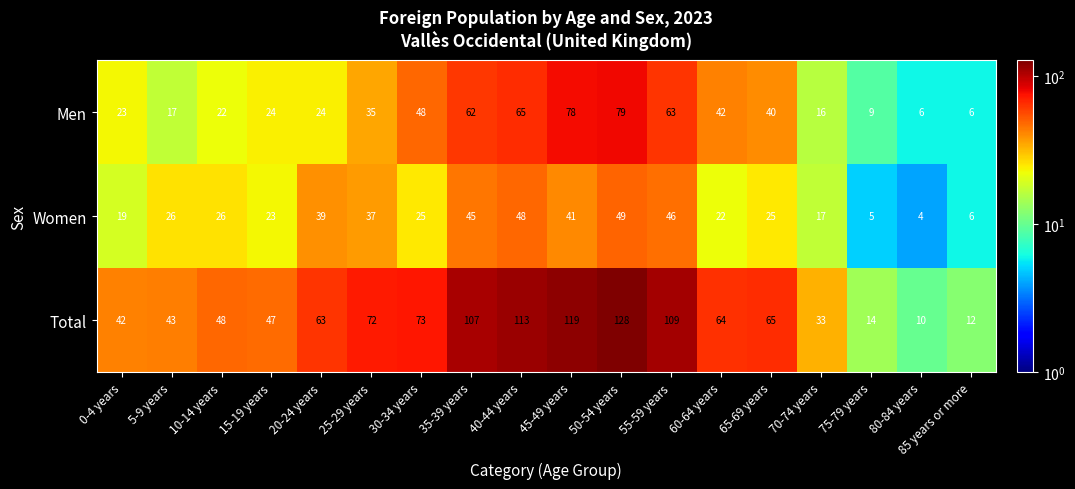

What is the difference between the maximum and minimum values in the Women series?

45